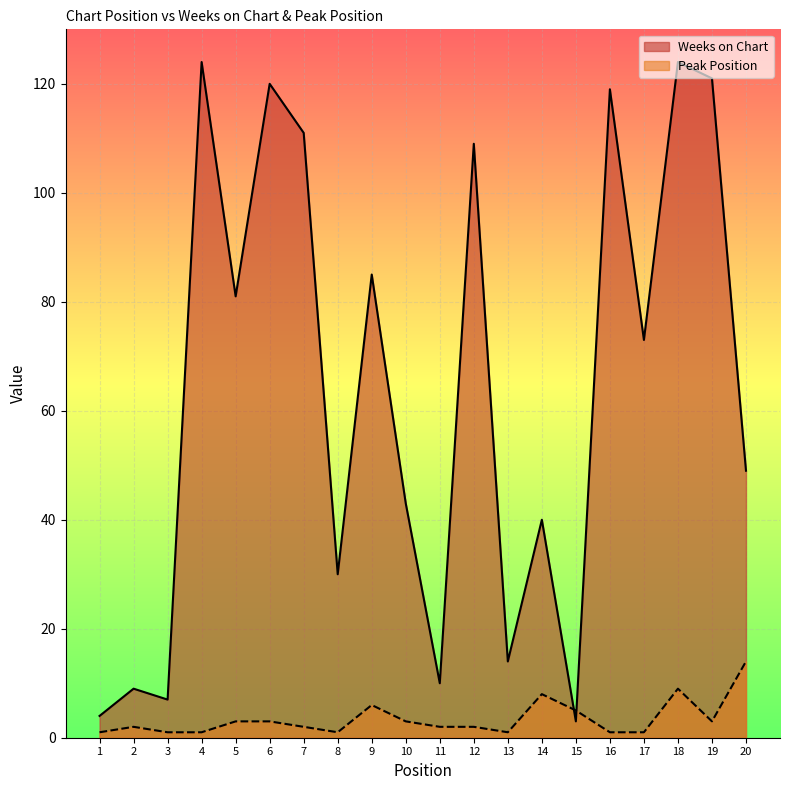

What are all the series names shown in the legend?

Weeks on Chart, Peak Position